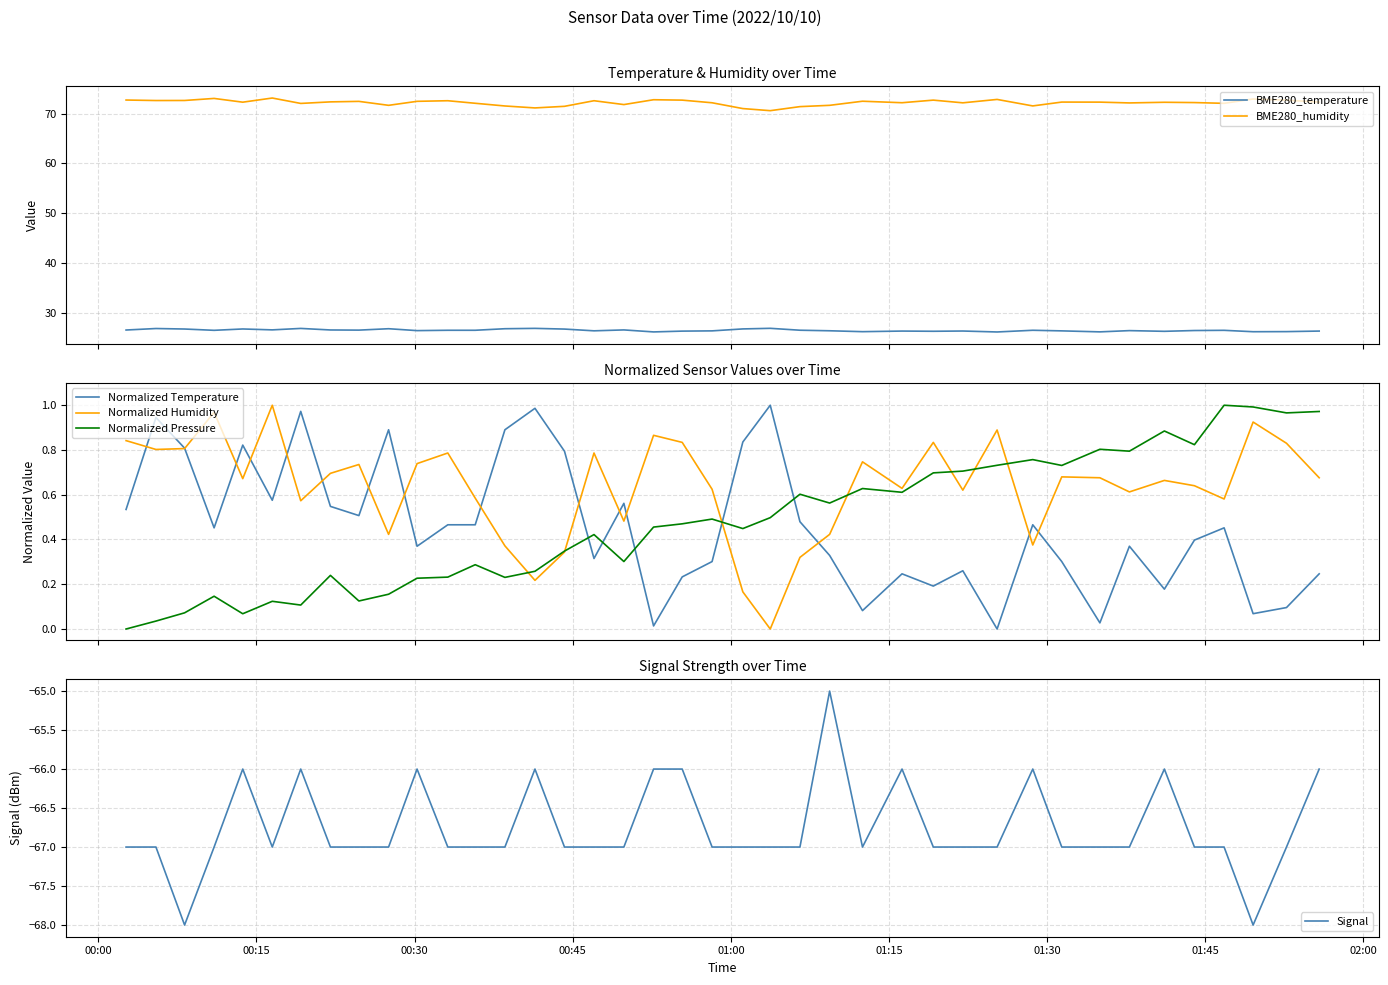

What is the maximum value for Signal?

-65